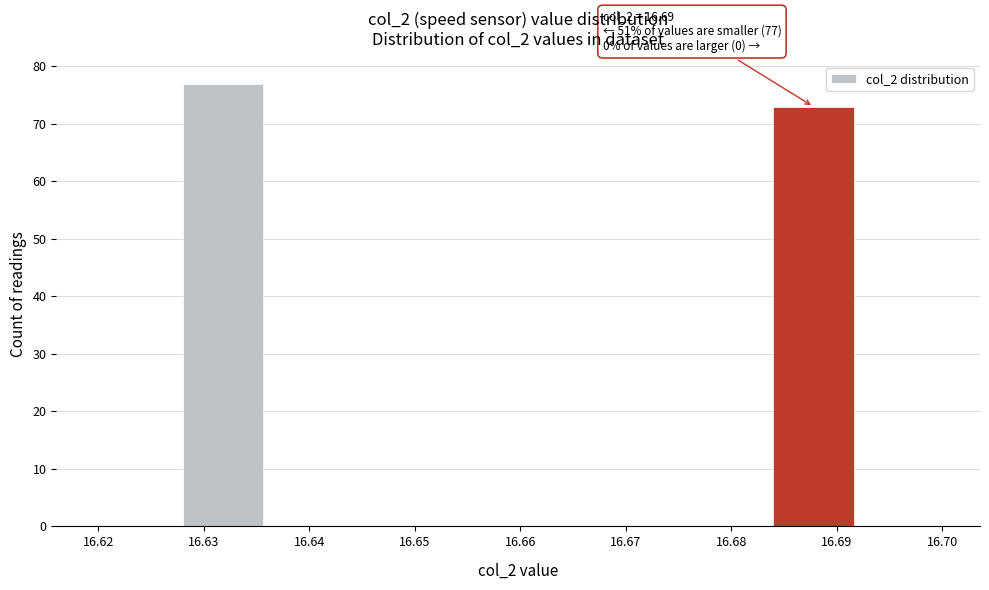

Over which range of the x-axis is the bar tallest?

16.628 to 16.636